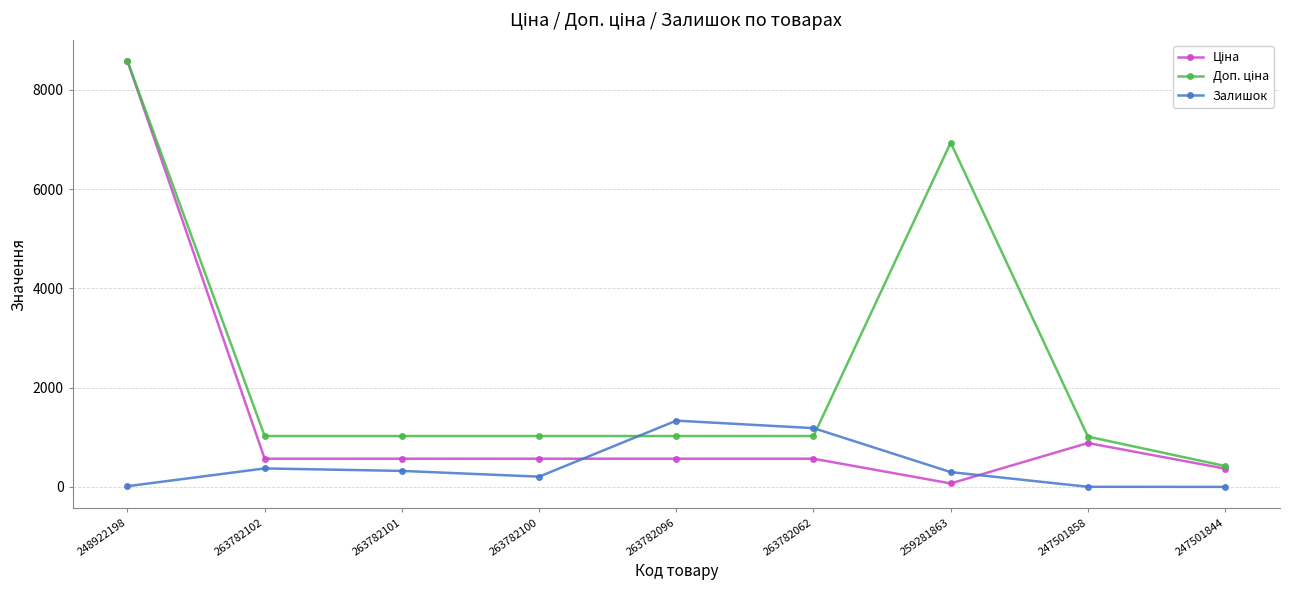

Which label corresponds to the largest value in the chart?

248922198